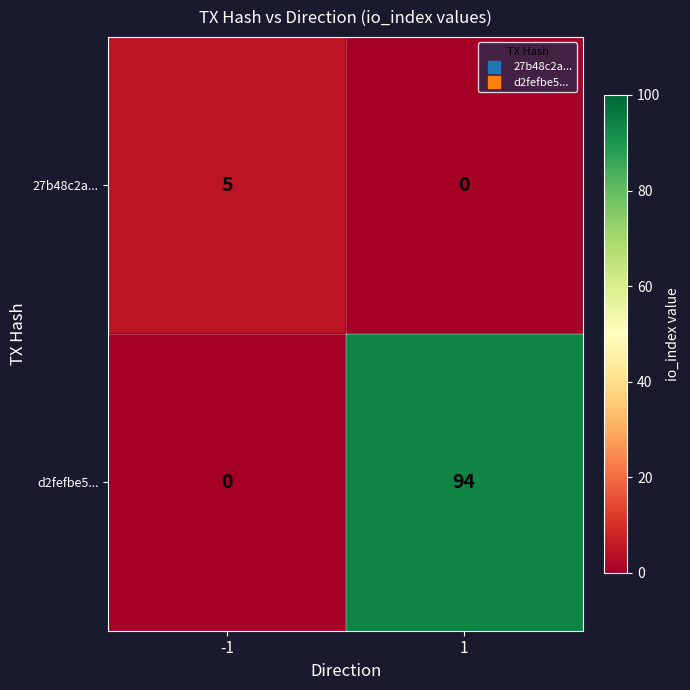

What is the sum of all 27b48c2a... values?

5